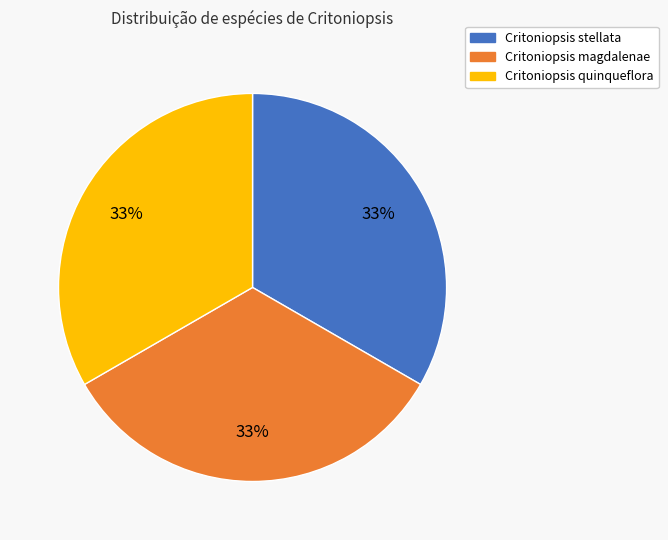

To the nearest percent, what is the combined percentage of Critoniopsis stellata and Critoniopsis quinqueflora?

67%